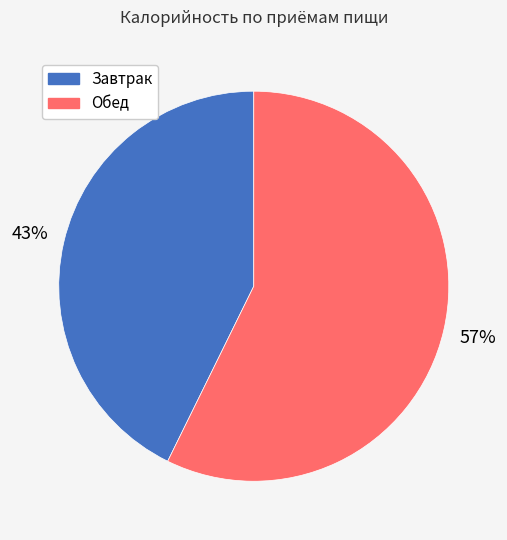

To the nearest percent, what is the average slice percentage?

50%